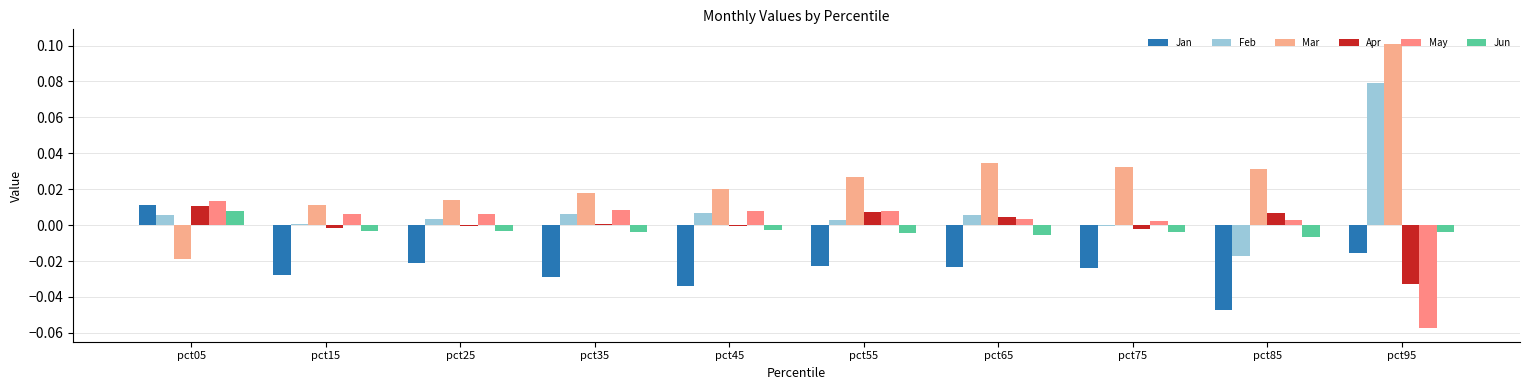

What is the sum of the Jan values at pct85 and pct75?

-0.1